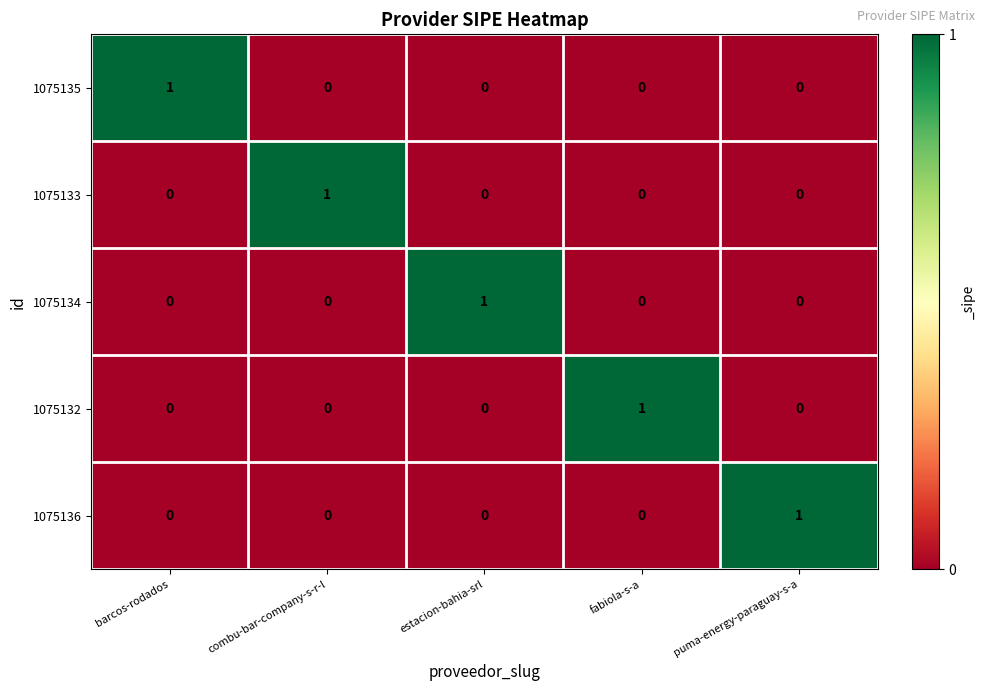

Reading left to right, extract all data points from this chart.

1075135: 1	0	0	0	0
1075133: 0	1	0	0	0
1075134: 0	0	1	0	0
1075132: 0	0	0	1	0
1075136: 0	0	0	0	1